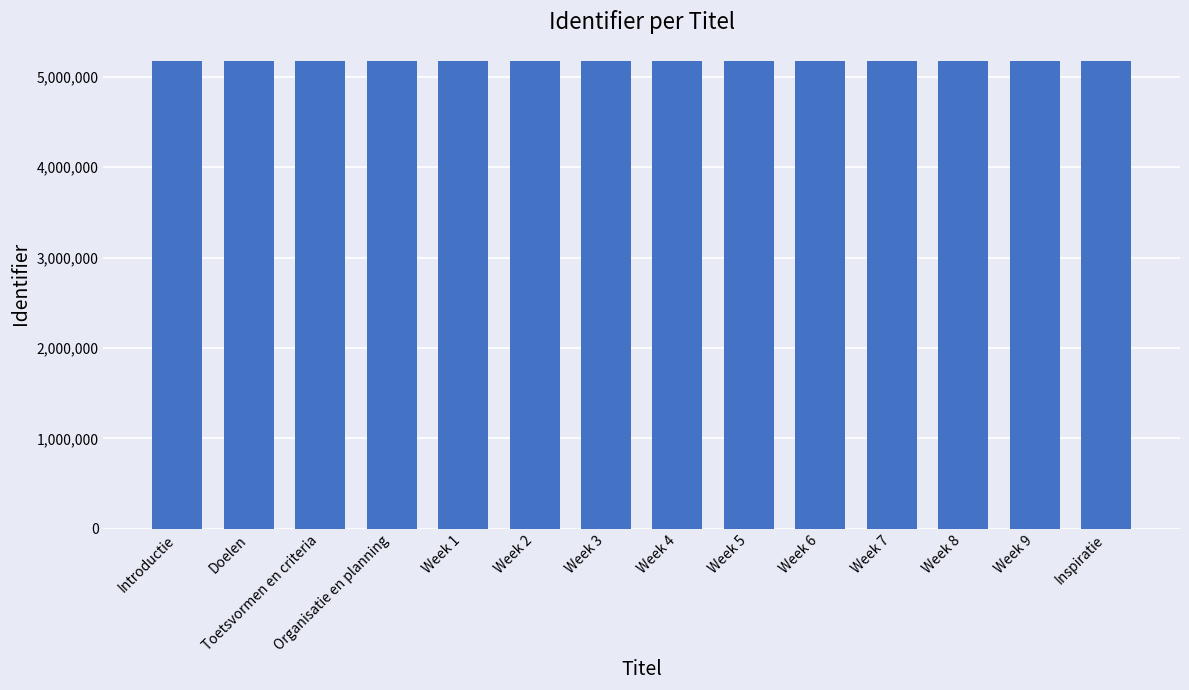

What is the minimum value shown in the chart?

5176840